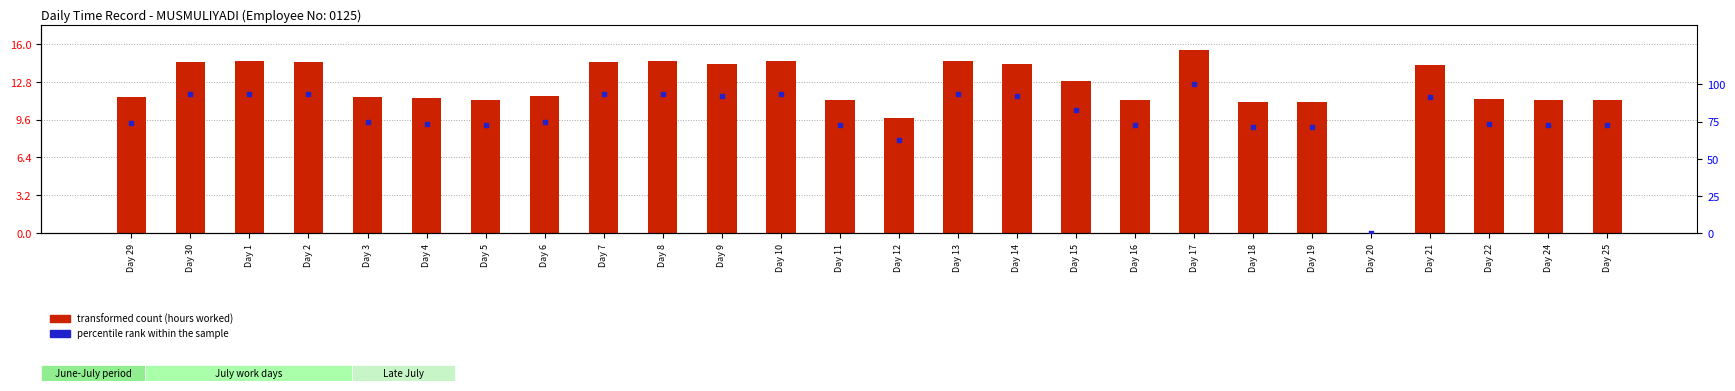

Which series has the largest total across all categories?

percentile rank within the sample